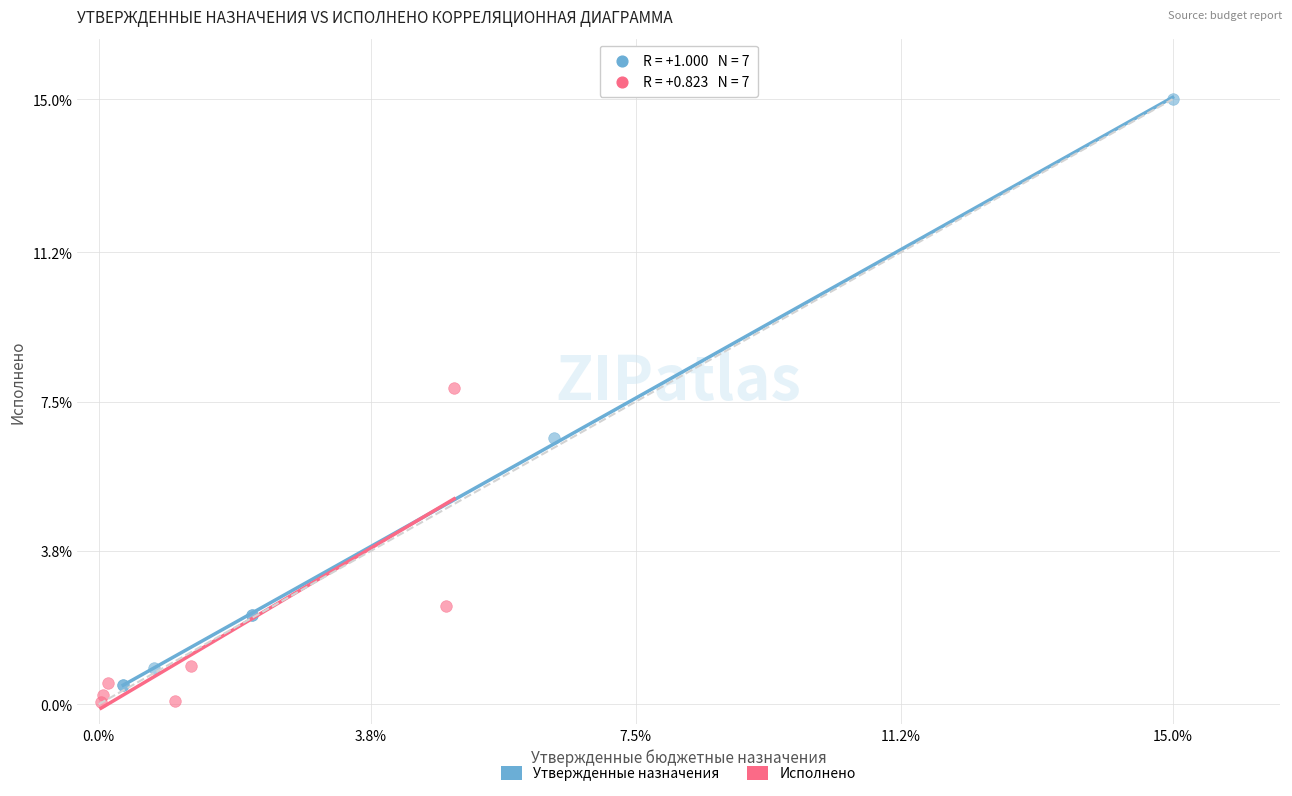

Which series reaches the maximum Y coordinate?

Утвержденные назначения